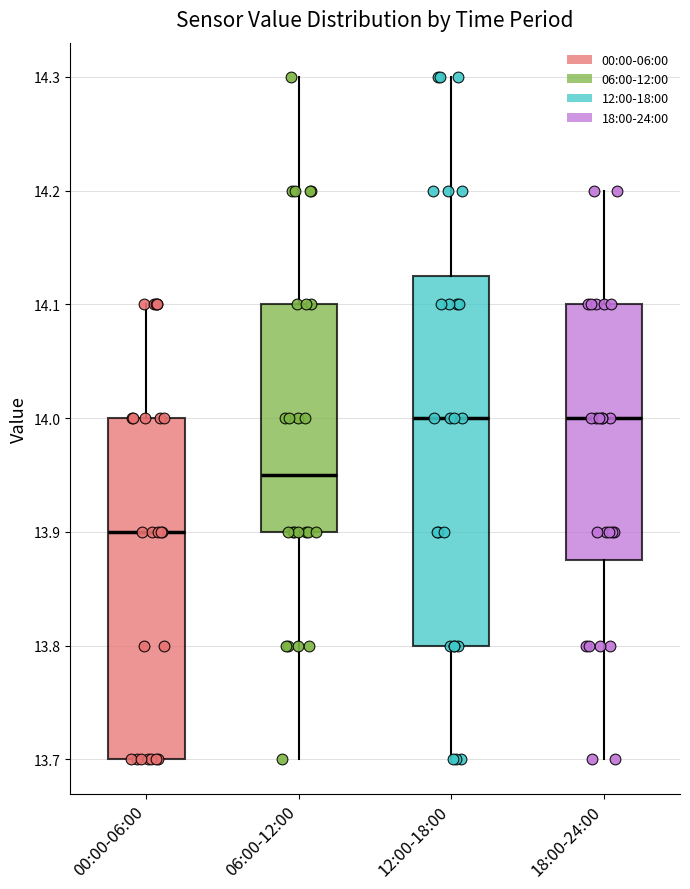

Comparing the boxes themselves (not the whiskers), which one is the tallest?

12:00-18:00